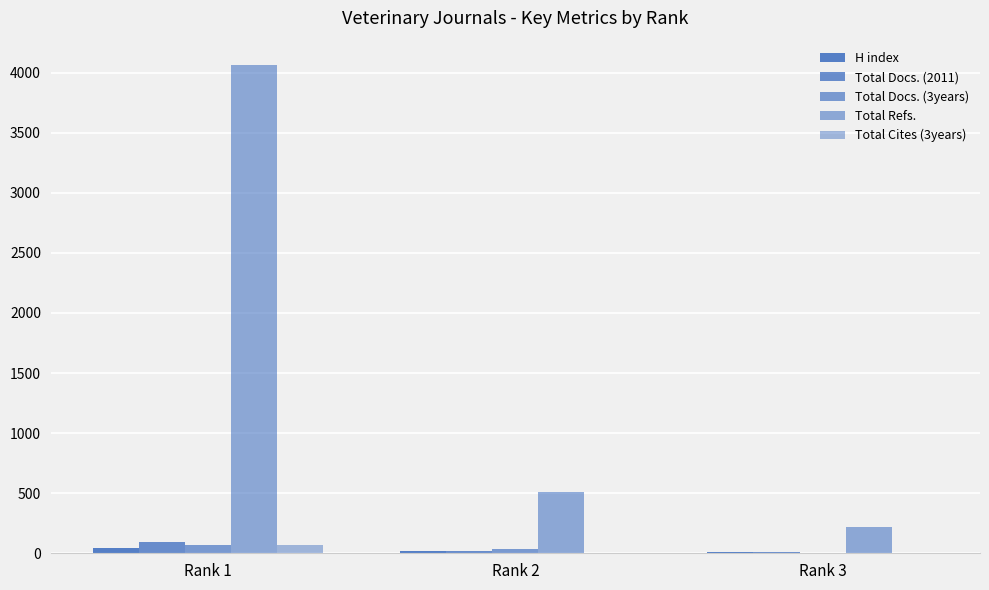

What is the sum of the Total Cites (3years) values at Rank 1 and Rank 2?

76